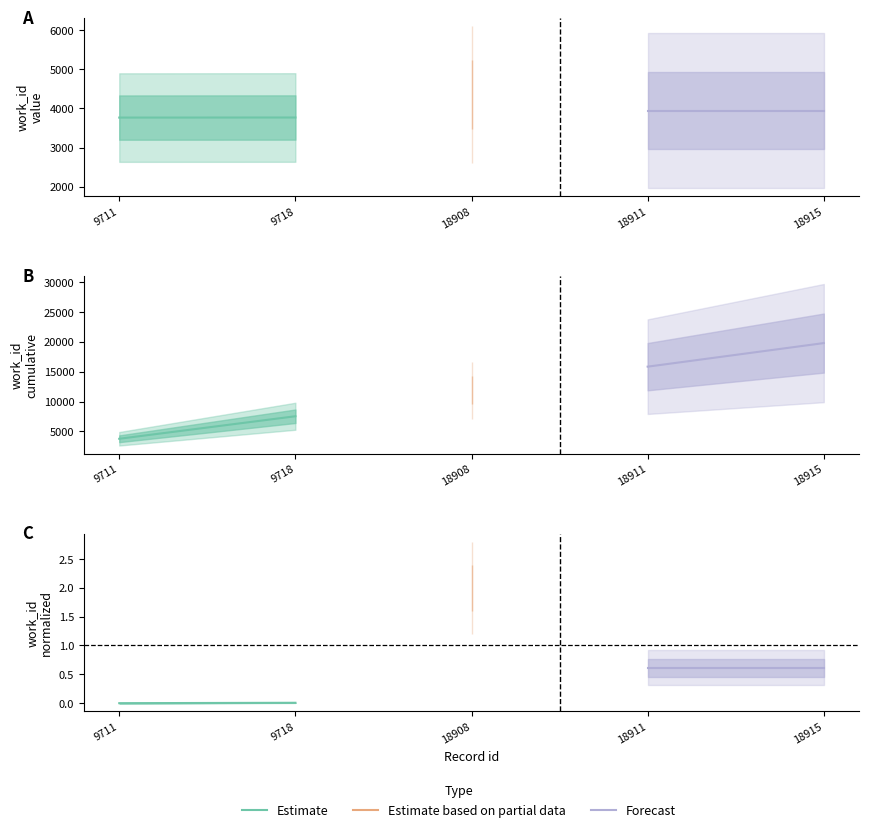

Rank the categories by Estimate value from lowest to highest.

9711, 9718